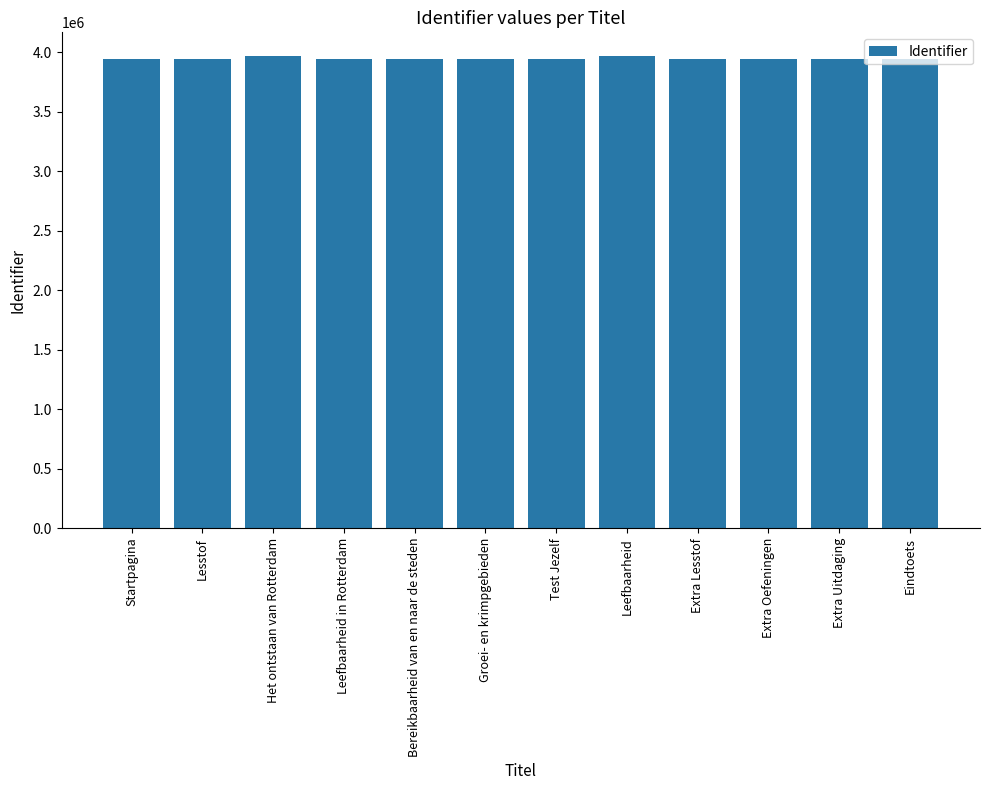

What is the difference between the maximum and minimum values?

25170